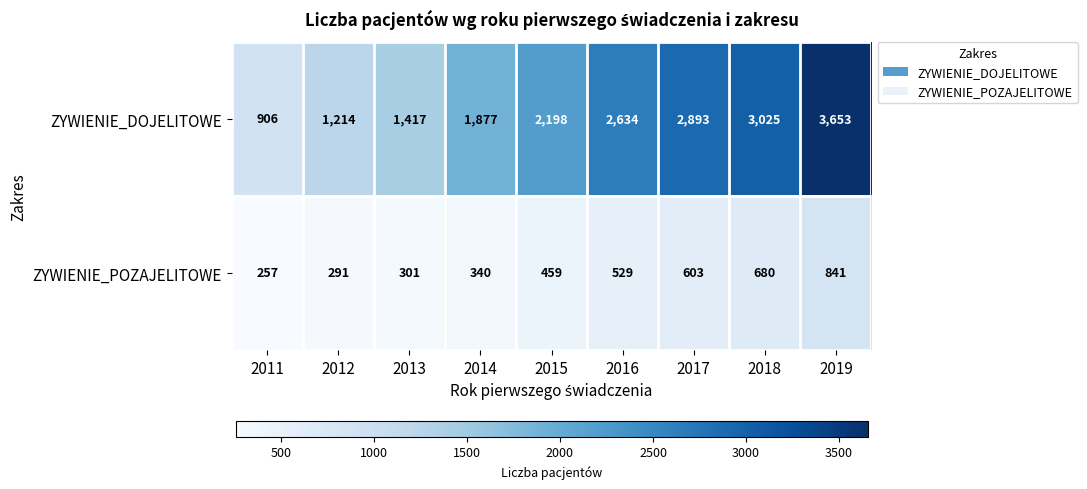

At which category is the sum across all series the highest?

2019